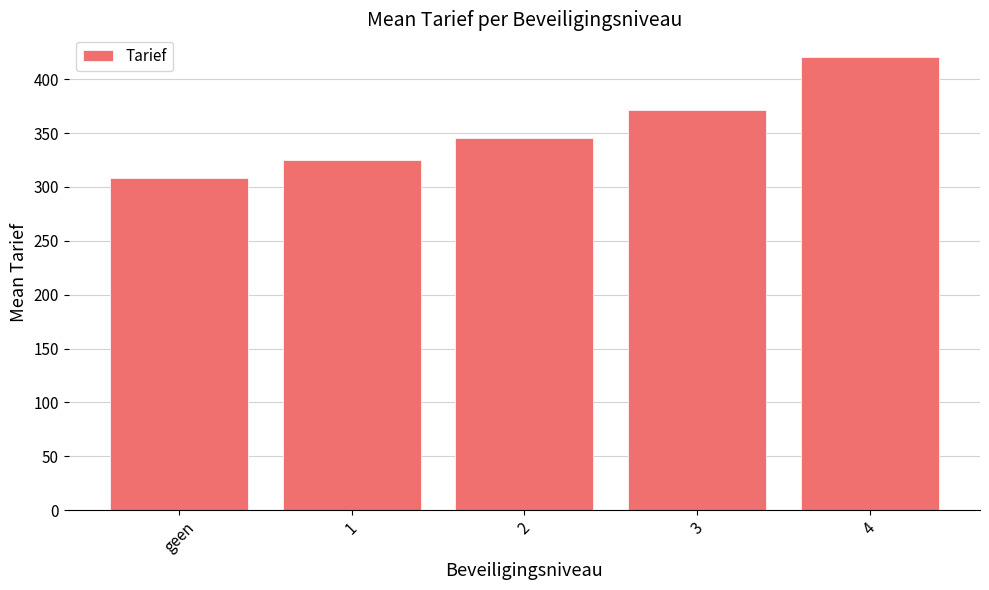

What is the label of the 5th bar from the left?

4